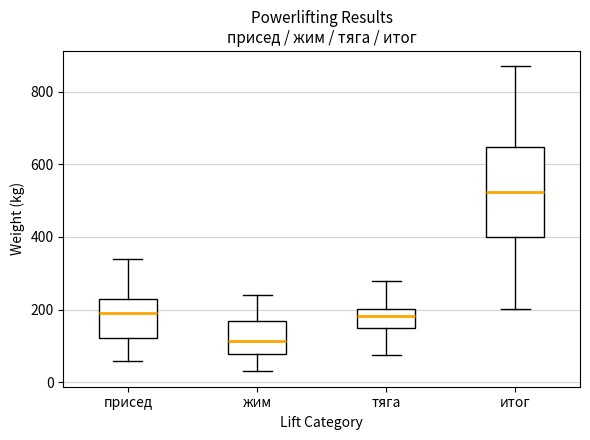

Which box's median line is the highest?

итог